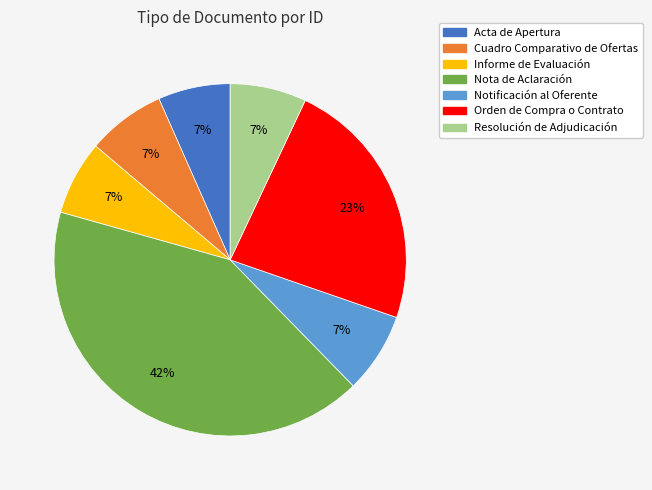

To the nearest percent, what is the difference between the largest and smallest slice percentages?

35%